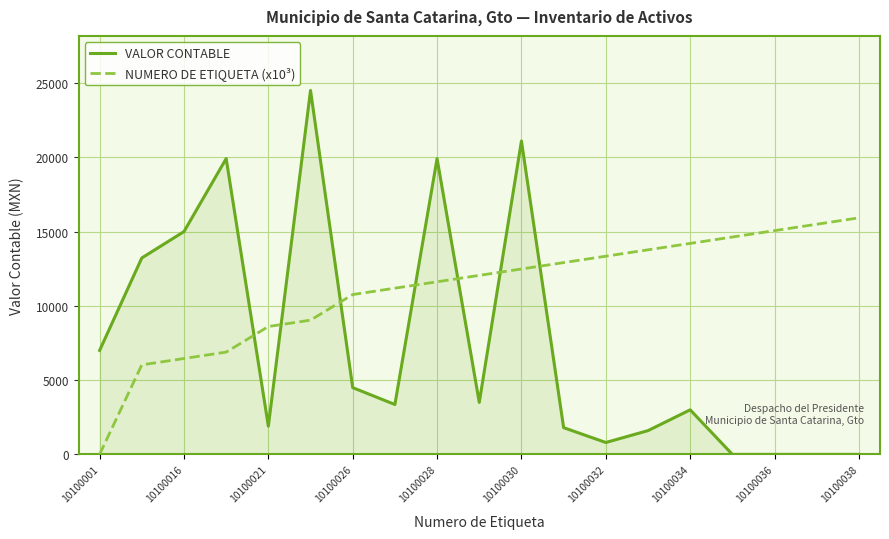

Does the chart display data point markers on the line(s)?

No